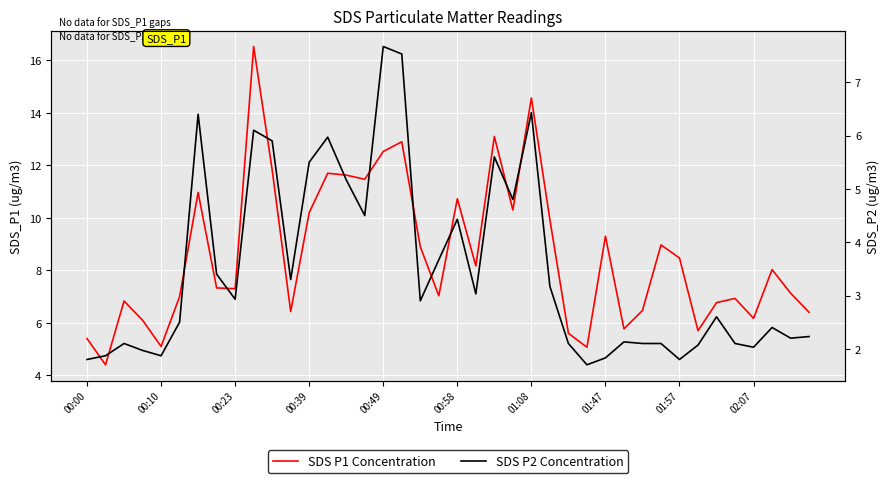

The SDS P2 Concentration series shows 3.0 at 21. True or false?

True